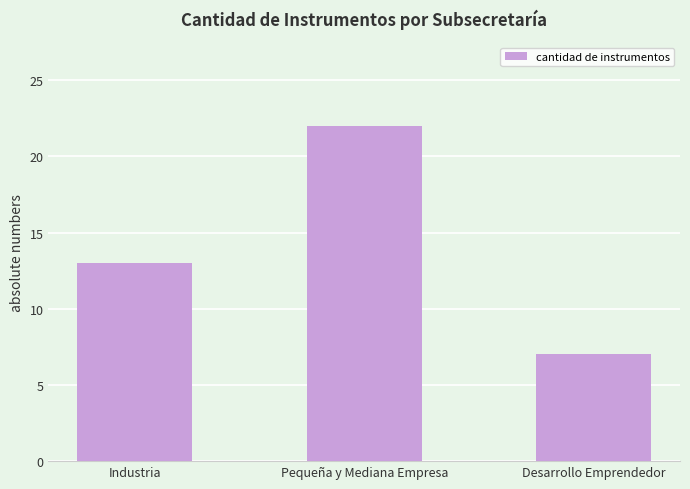

List the labels in order of value, smallest first.

Desarrollo Emprendedor, Industria, Pequeña y Mediana Empresa